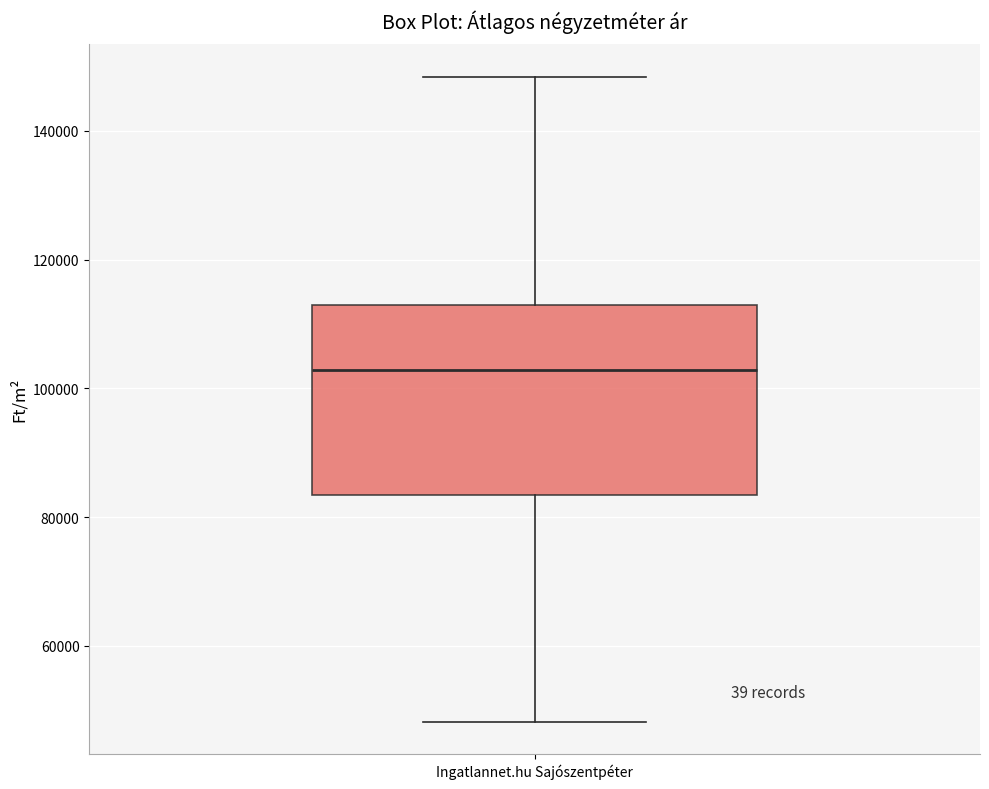

Where does the median line of the box for Ingatlannet.hu Sajószentpéter sit on the y-axis? The values are not printed on the chart, so give them approximately, as read against the axis.

102000